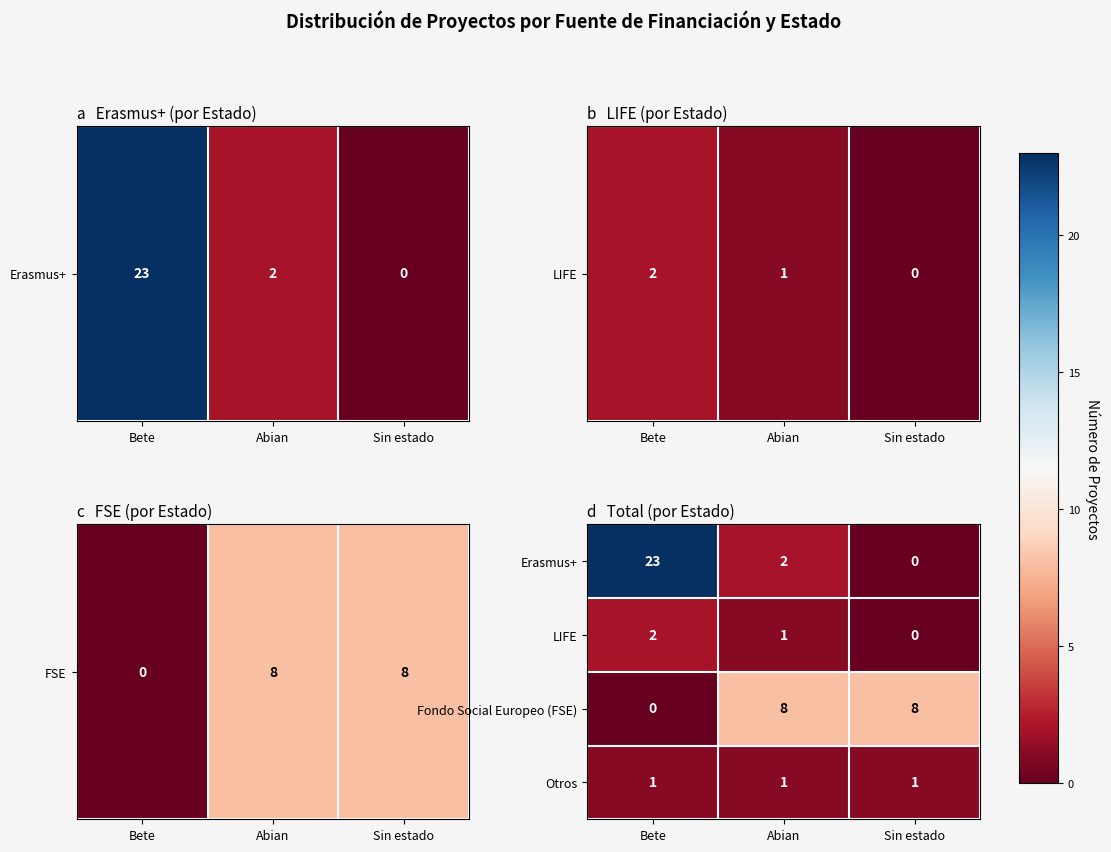

Rank the categories by Erasmus+ value from highest to lowest.

Bete, Abian, Sin estado